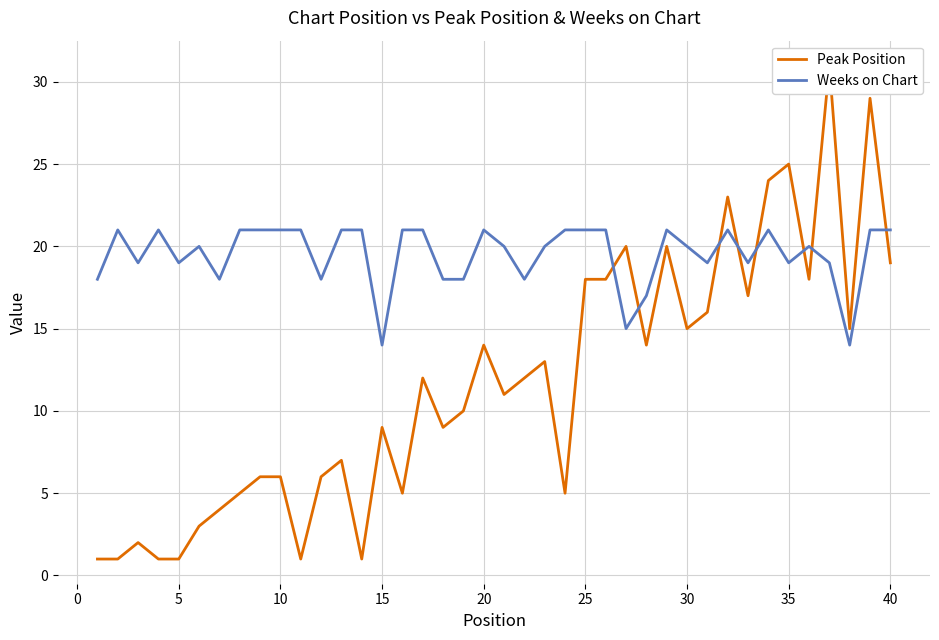

What is the sum of all Peak Position values?

467